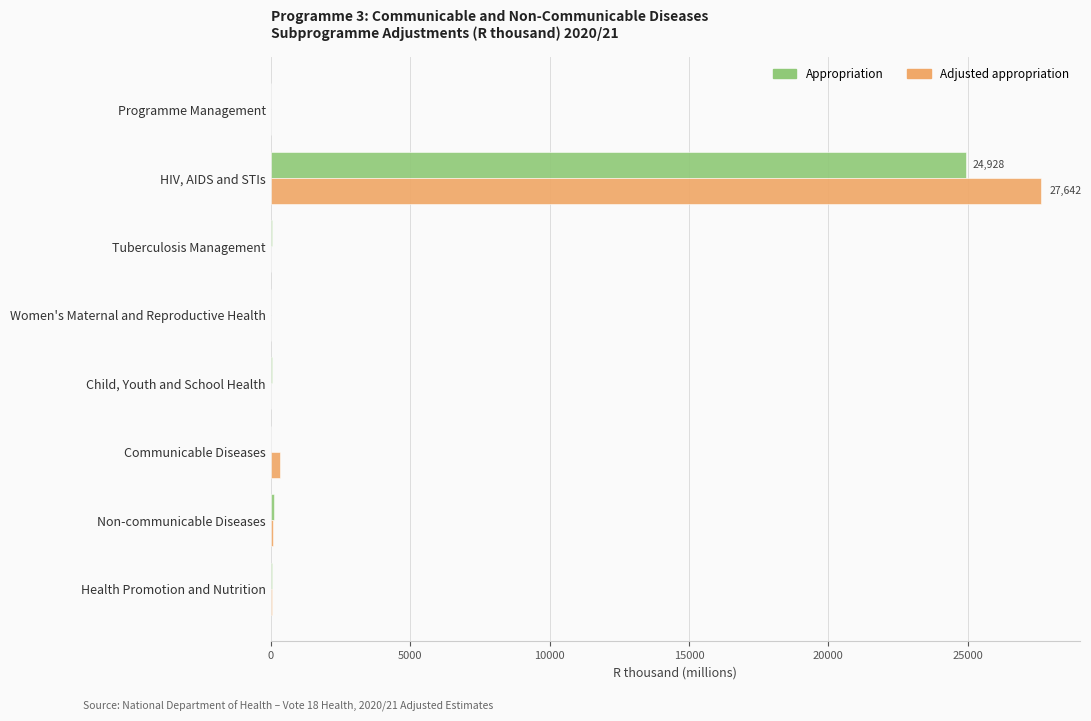

Count the number of categories in the chart.

8